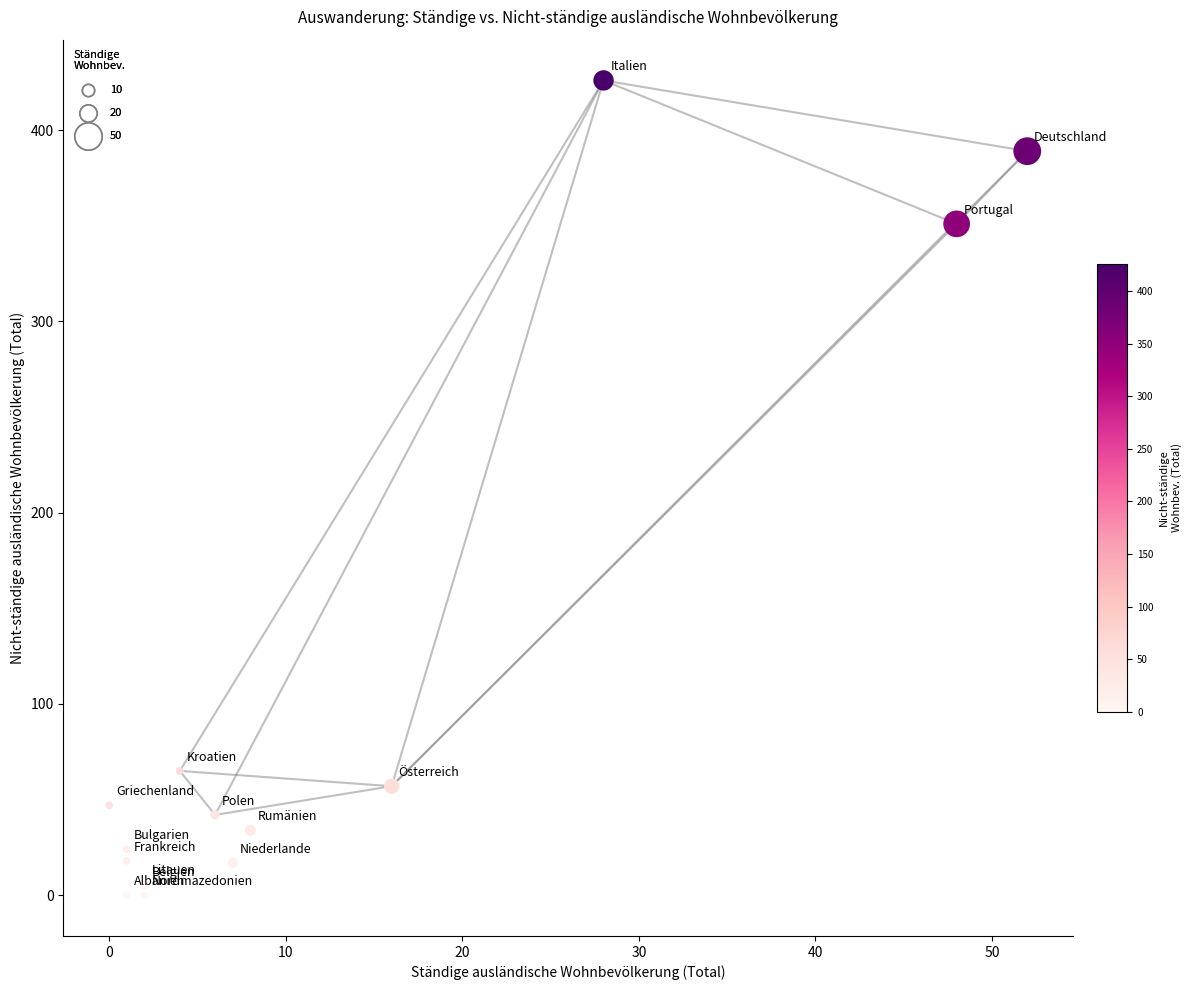

What Y value in the scatter plot is closest to 213?

351